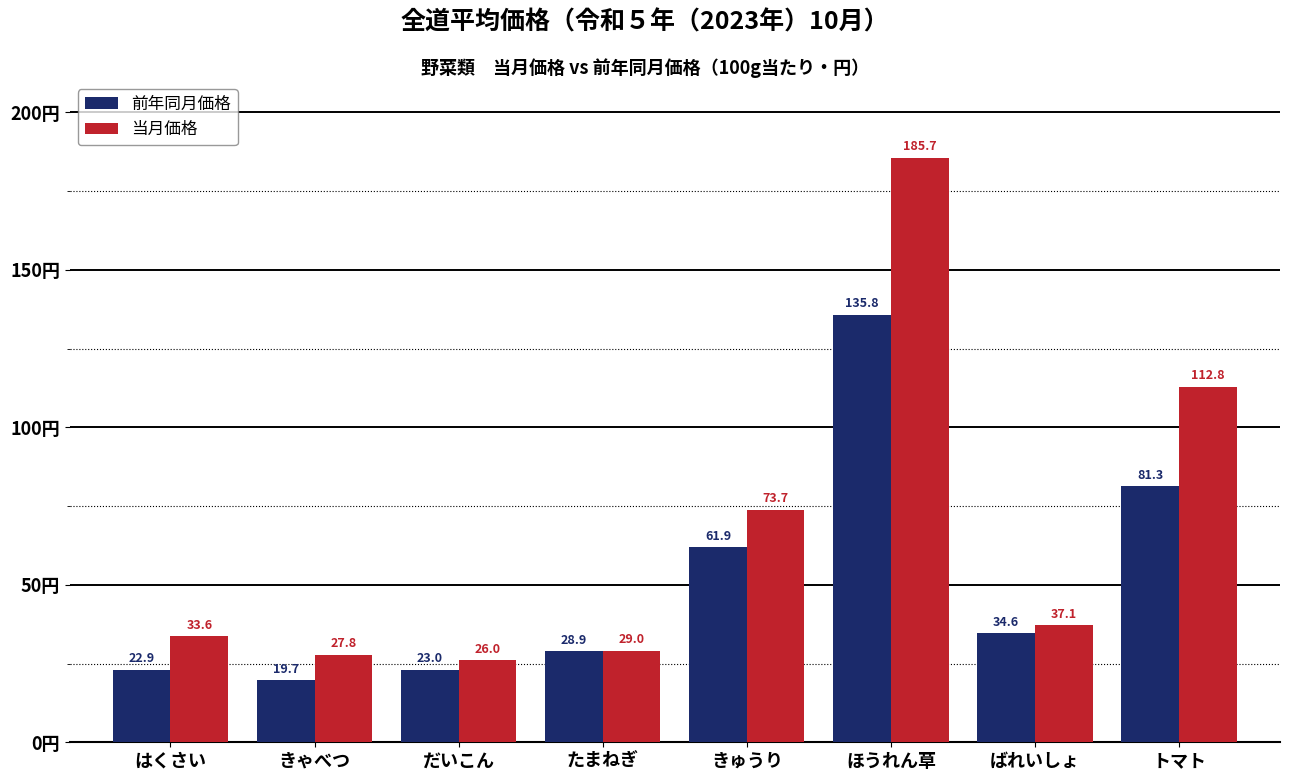

What is the value of the 当月価格 bar at the 5th from the left?

73.7